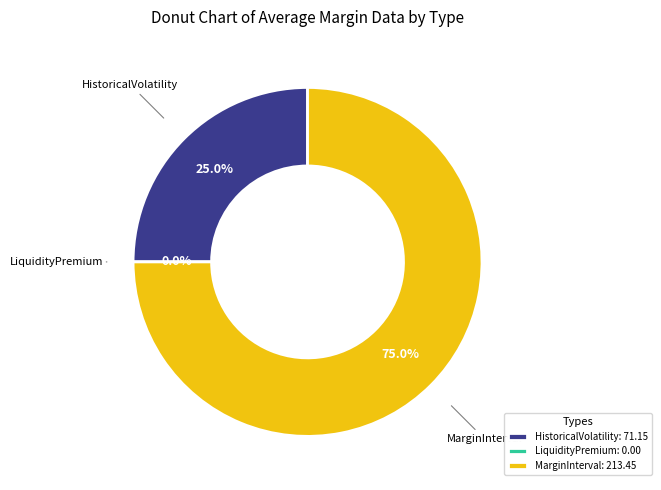

Count the number of slices in the pie.

3